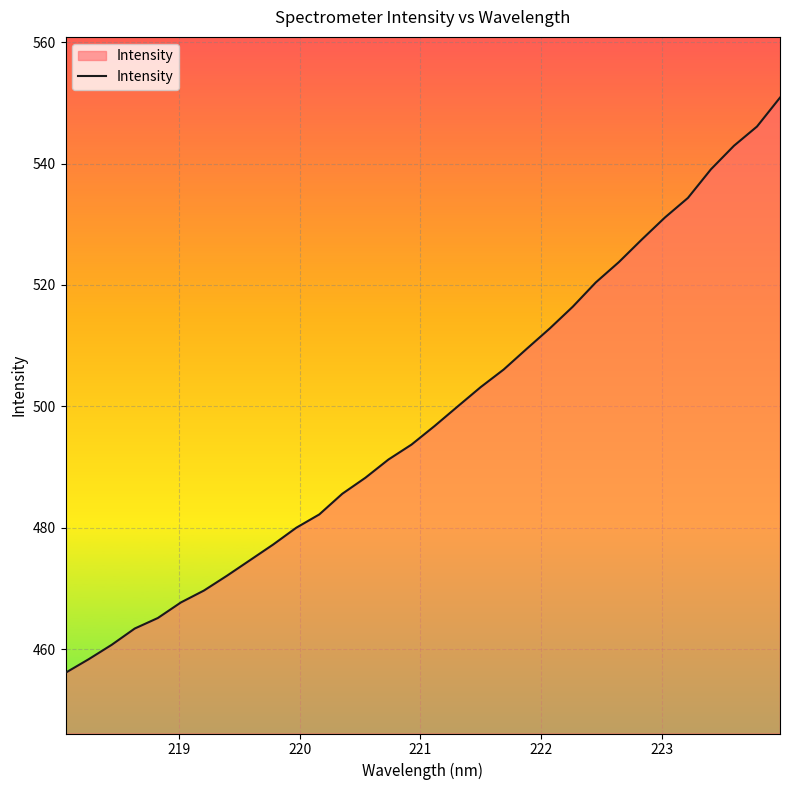

What is the greatest value displayed?

550.9